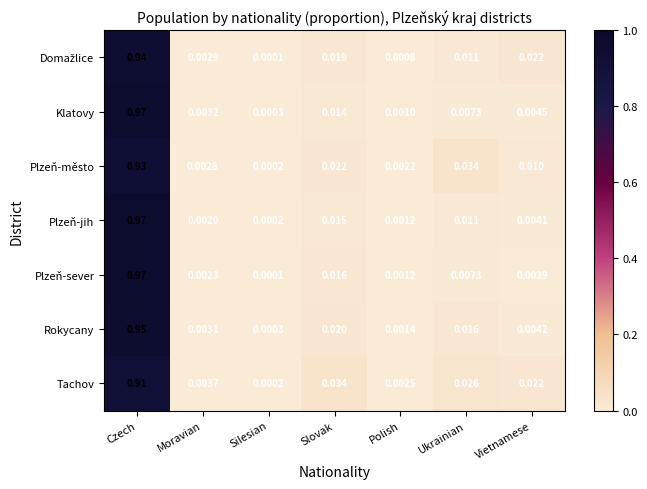

Which series has the largest total across all categories?

Plzeň-jih